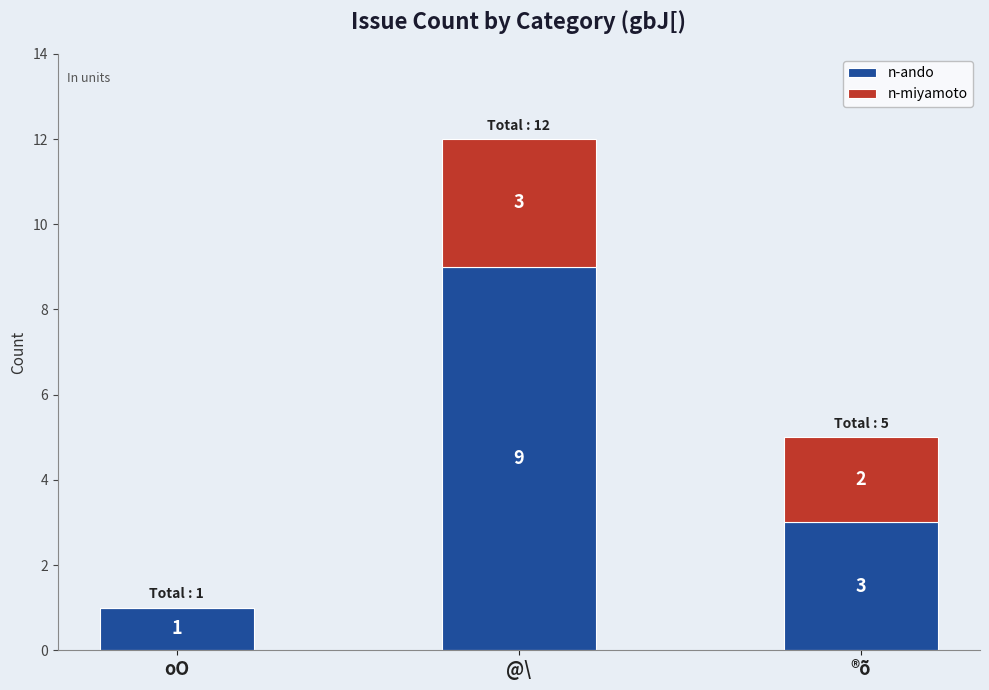

What is the sum of all n-ando values?

13